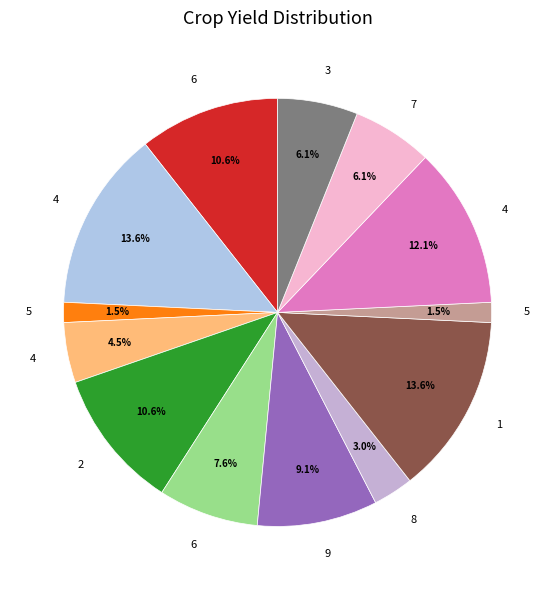

Rank the categories by value from highest to lowest.

4, 1, 4, 6, 2, 9, 6, 7, 3, 4, 8, 5, 5